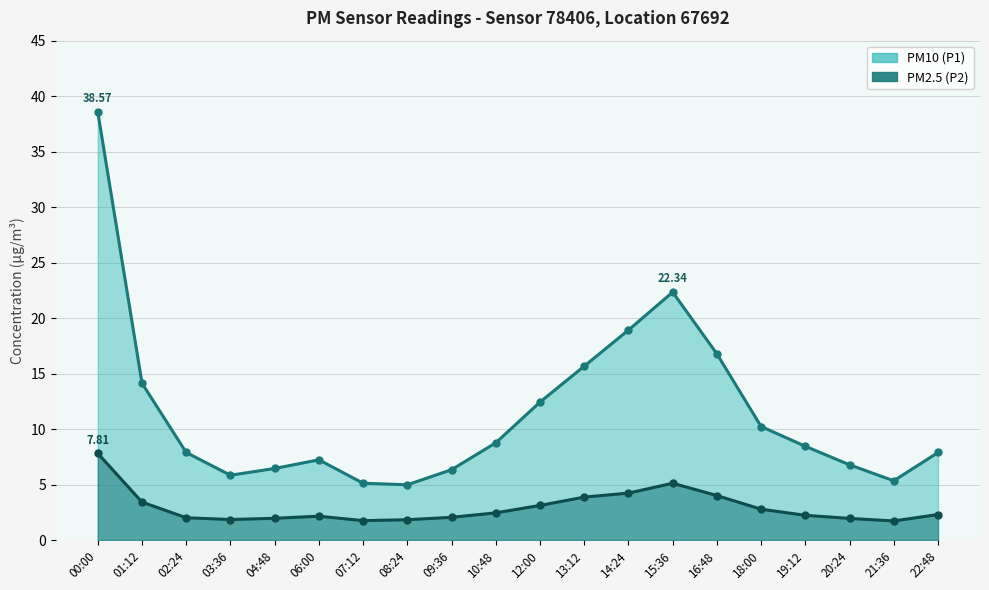

What is the value of the PM10 (P1) point at the 16th from the left?

10.2